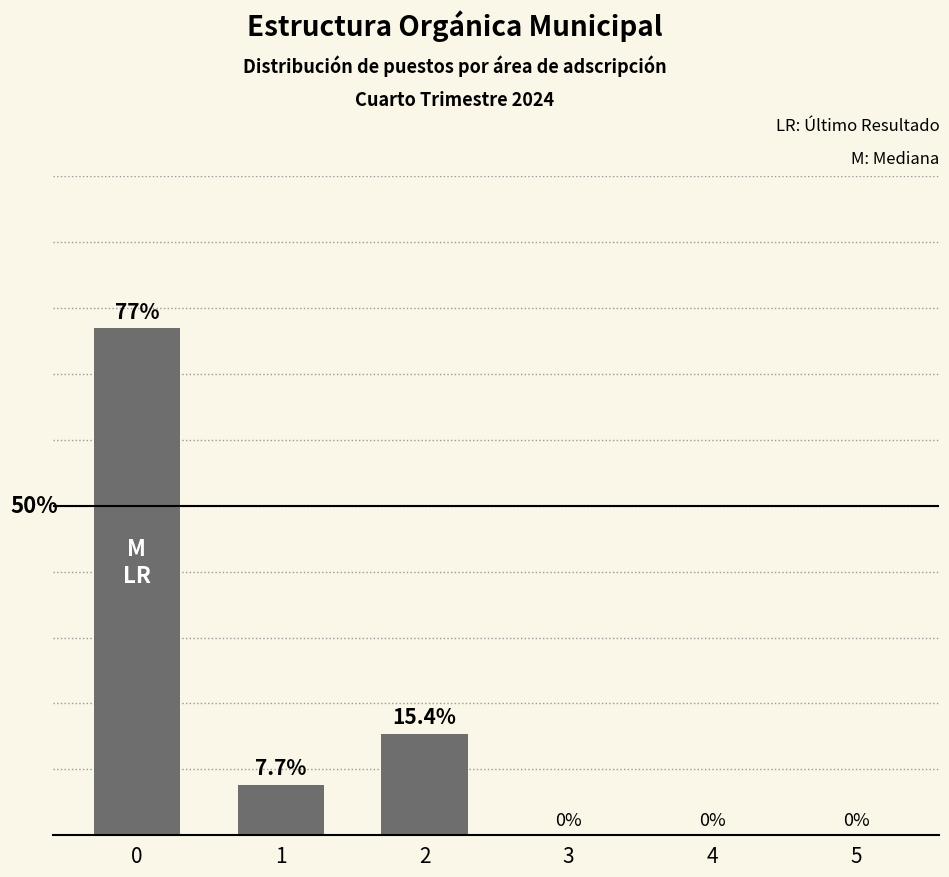

At which category does the chart reach its minimum across all series?

3